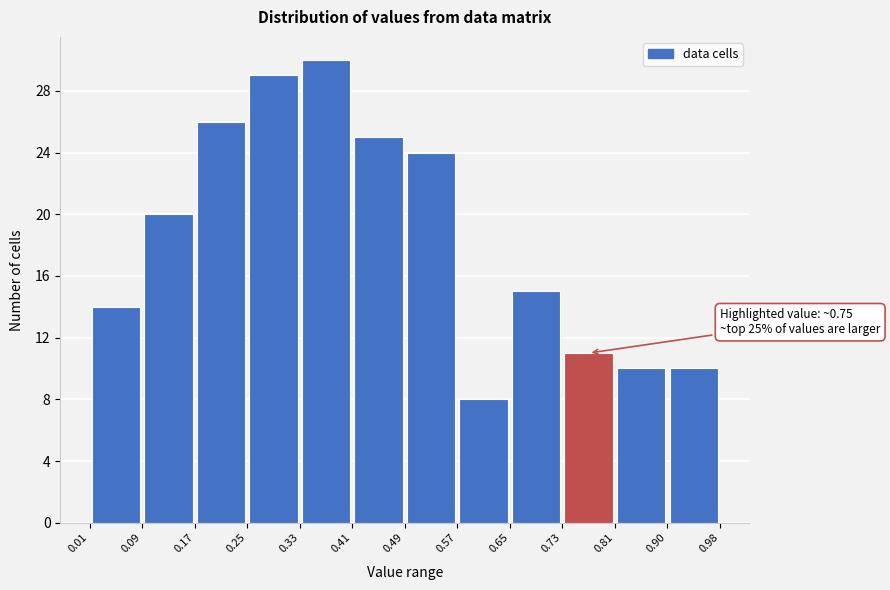

Over which range of the x-axis is the bar tallest?

0.33 to 0.41